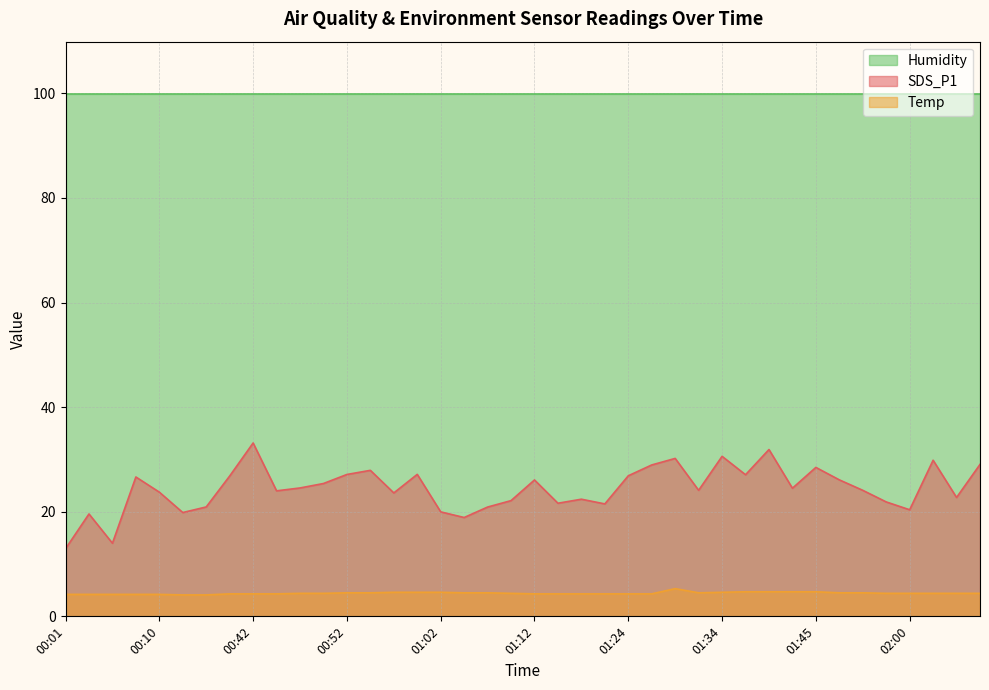

True or false: Temp and SDS_P1 cross at least once.

False